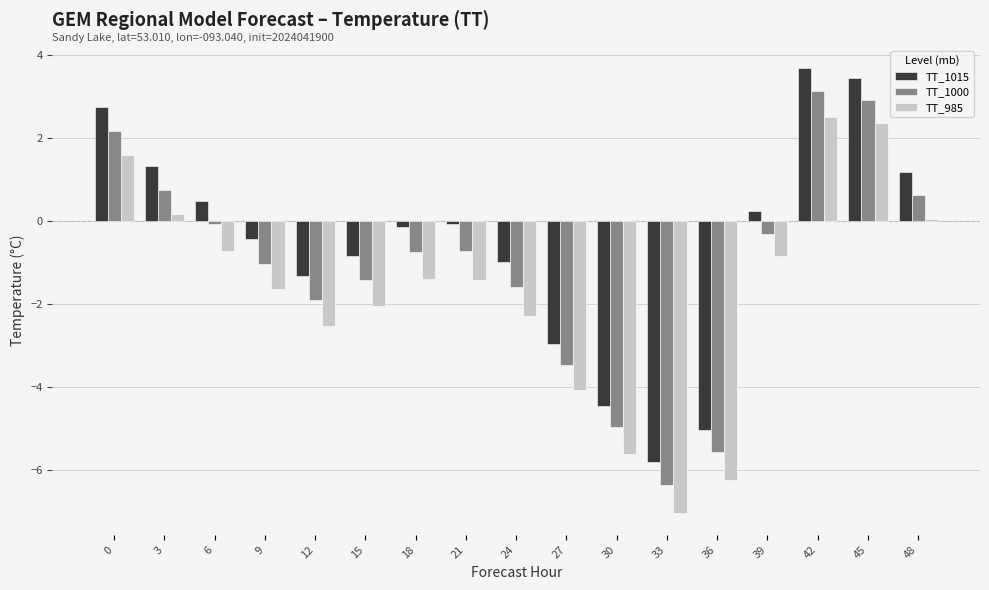

What is the spread (max minus min) of values at 27?

1.1